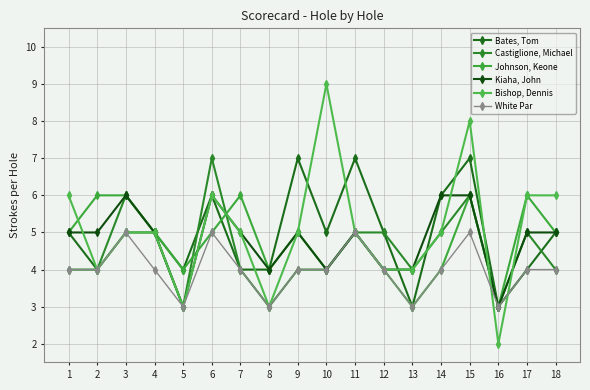

Reading left to right, extract all data points from this chart.

Bates, Tom: 1=5	2=4	3=5	4=5	5=4	6=6	7=4	8=4	9=7	10=5	11=7	12=5	13=3	14=6	15=7	16=3	17=4	18=5
Castiglione, Michael: 1=4	2=4	3=6	4=5	5=3	6=7	7=4	8=3	9=4	10=4	11=5	12=5	13=4	14=5	15=6	16=3	17=5	18=4
Johnson, Keone: 1=5	2=6	3=6	4=5	5=4	6=5	7=6	8=4	9=5	10=4	11=5	12=4	13=3	14=4	15=6	16=3	17=6	18=5
Kiaha, John: 1=5	2=5	3=6	4=5	5=3	6=6	7=5	8=4	9=5	10=4	11=5	12=4	13=4	14=6	15=6	16=3	17=5	18=5
Bishop, Dennis: 1=6	2=4	3=5	4=5	5=3	6=6	7=5	8=3	9=5	10=9	11=5	12=4	13=4	14=5	15=8	16=2	17=6	18=6
White Par: 1=4	2=4	3=5	4=4	5=3	6=5	7=4	8=3	9=4	10=4	11=5	12=4	13=3	14=4	15=5	16=3	17=4	18=4